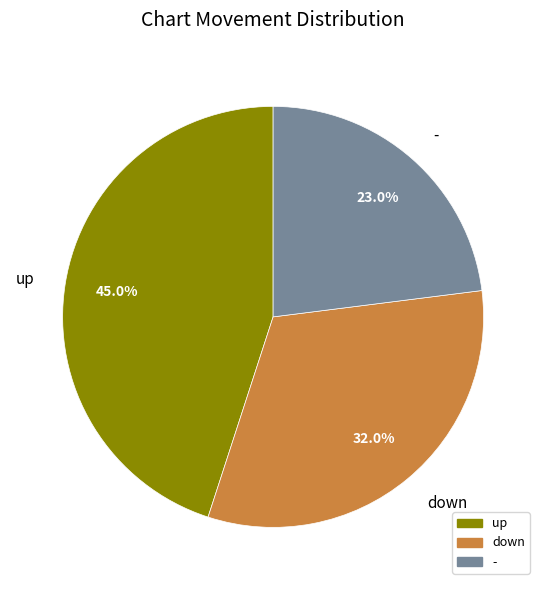

How many segments does this pie chart have?

3